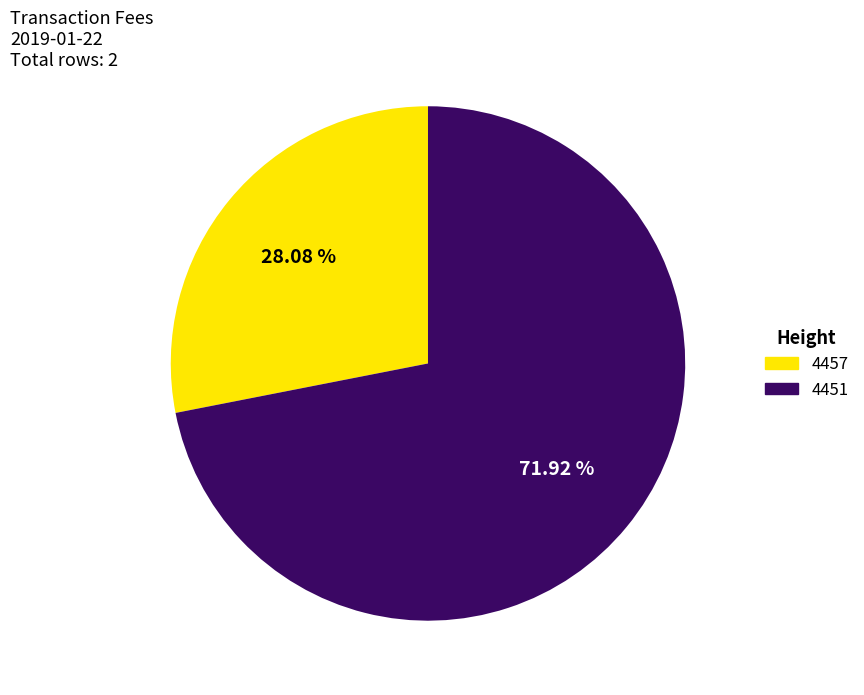

Is it true that 4451 is 72% of the pie?

True